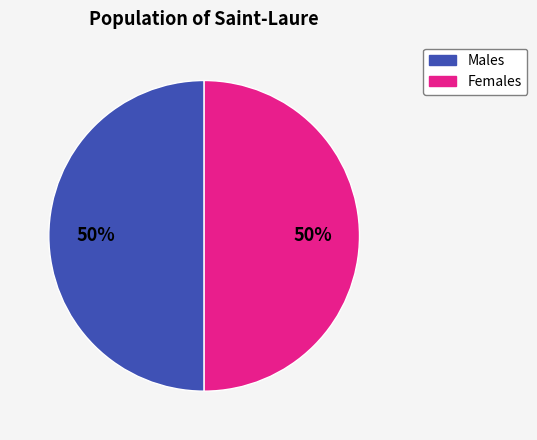

To the nearest percent, what is the average slice percentage?

50%